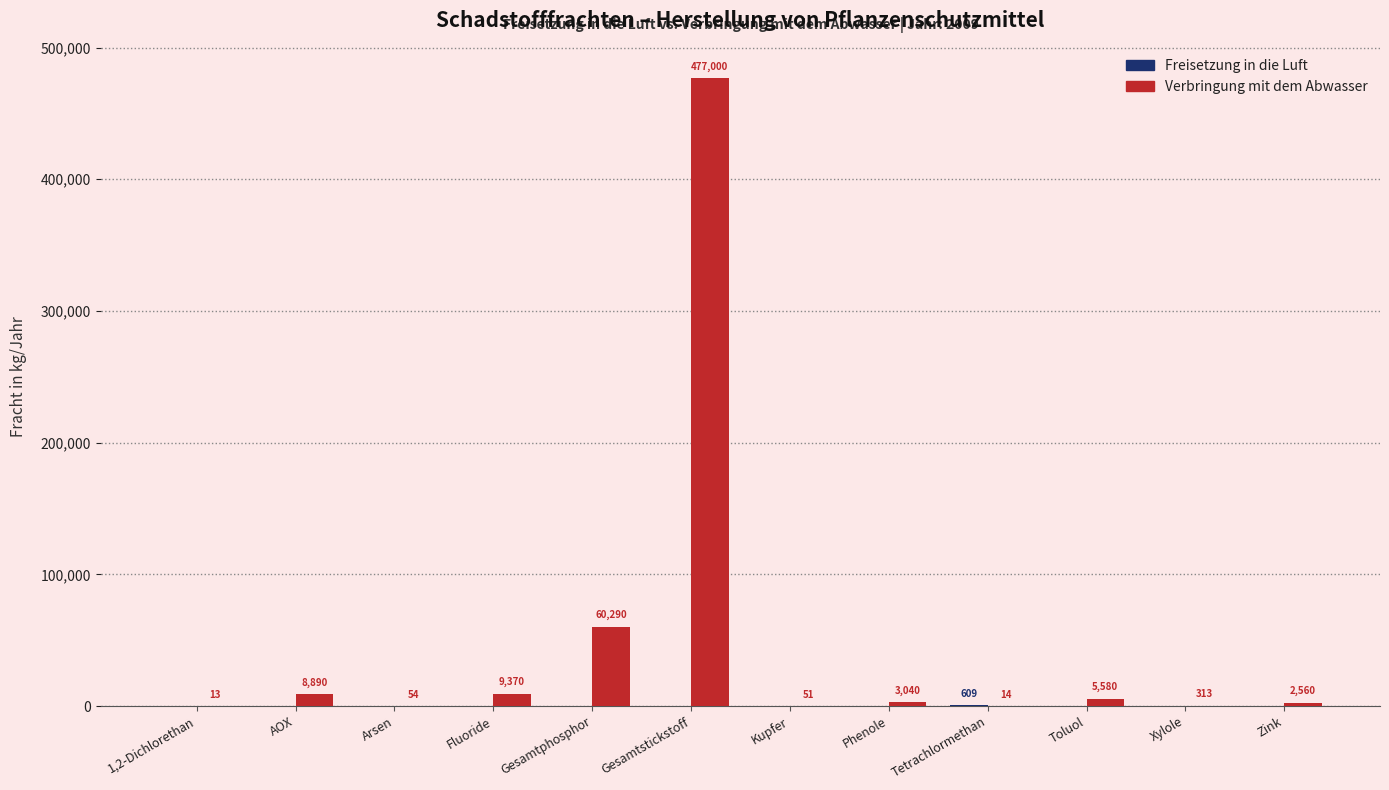

Count the number of data series in this chart.

2